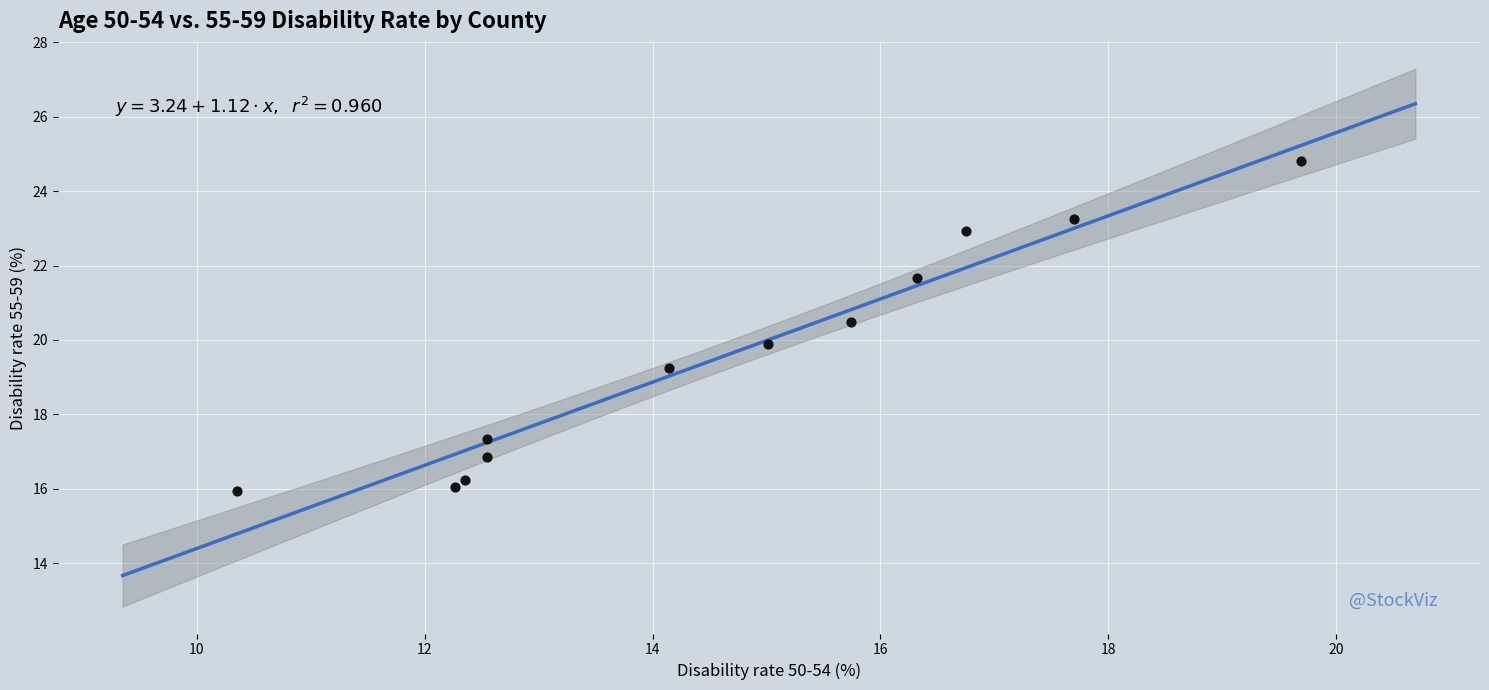

What is the range of X values (max minus min)?

9.4